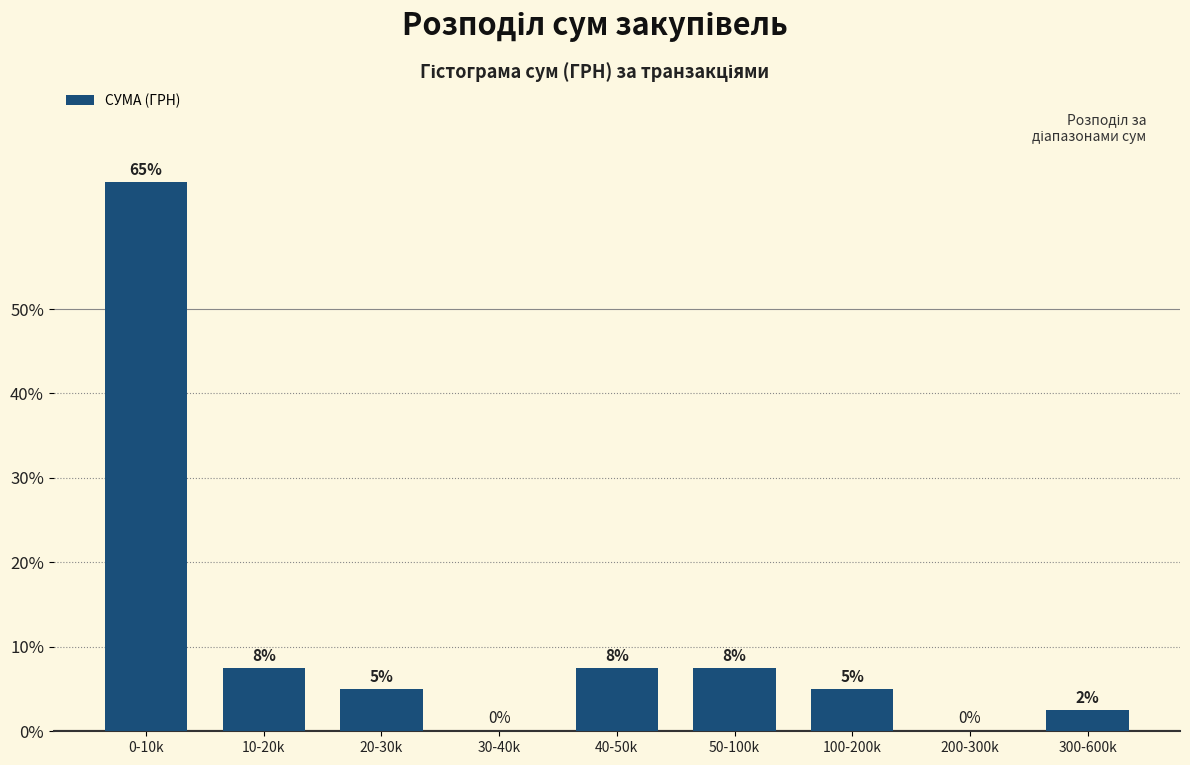

Where does the data first go above 5?

0-10k